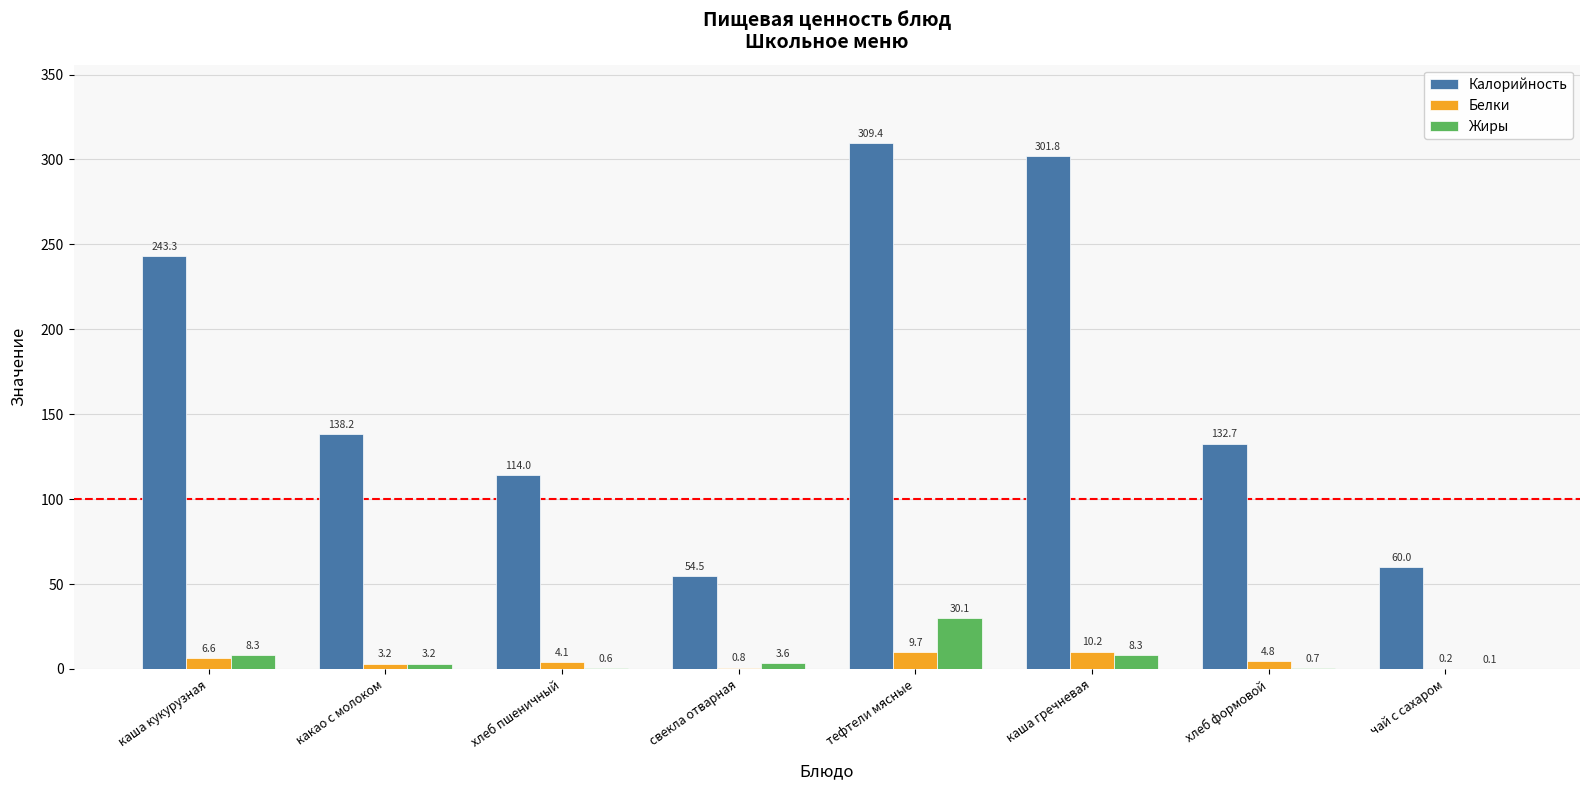

The Калорийность series shows 74.5 at свекла отварная. True or false?

False